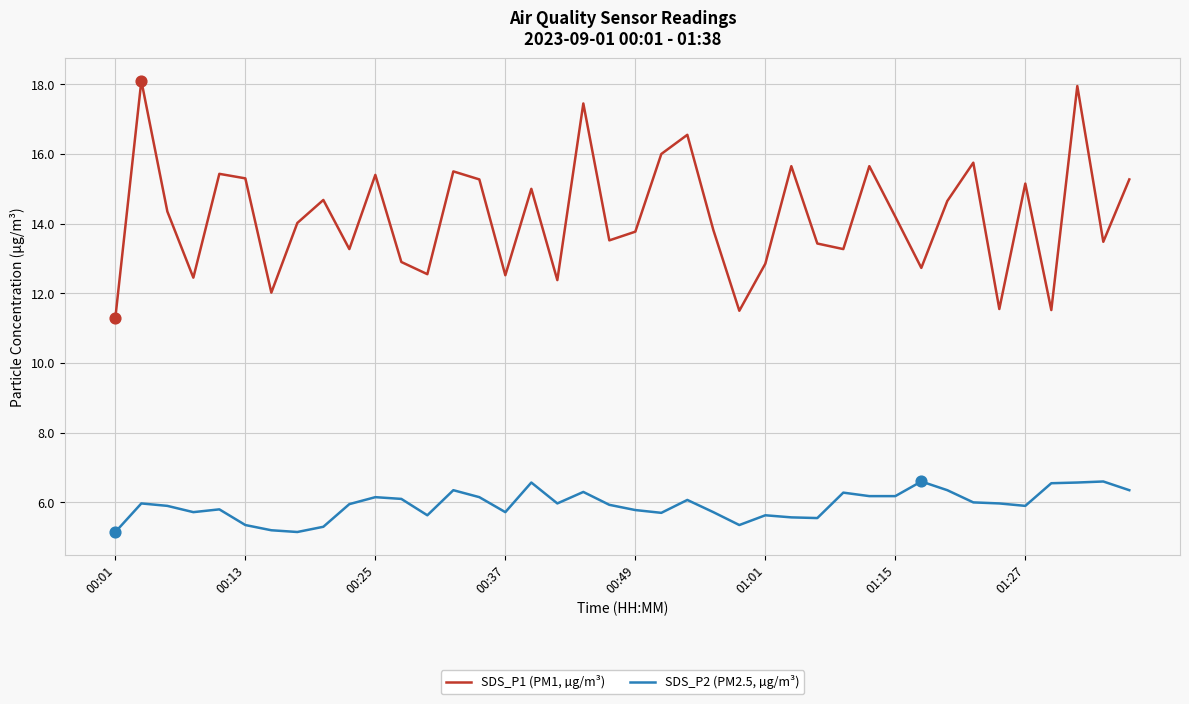

What is the greatest value displayed?

18.1